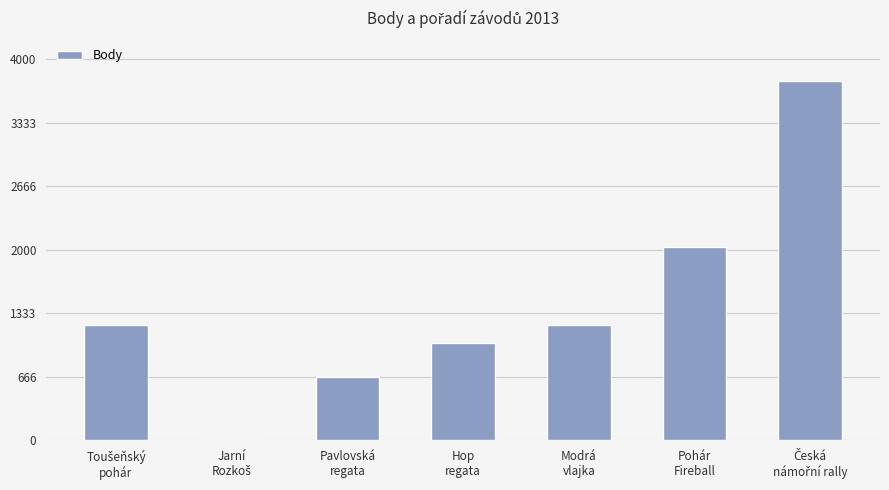

What is the sum of all values?

9893